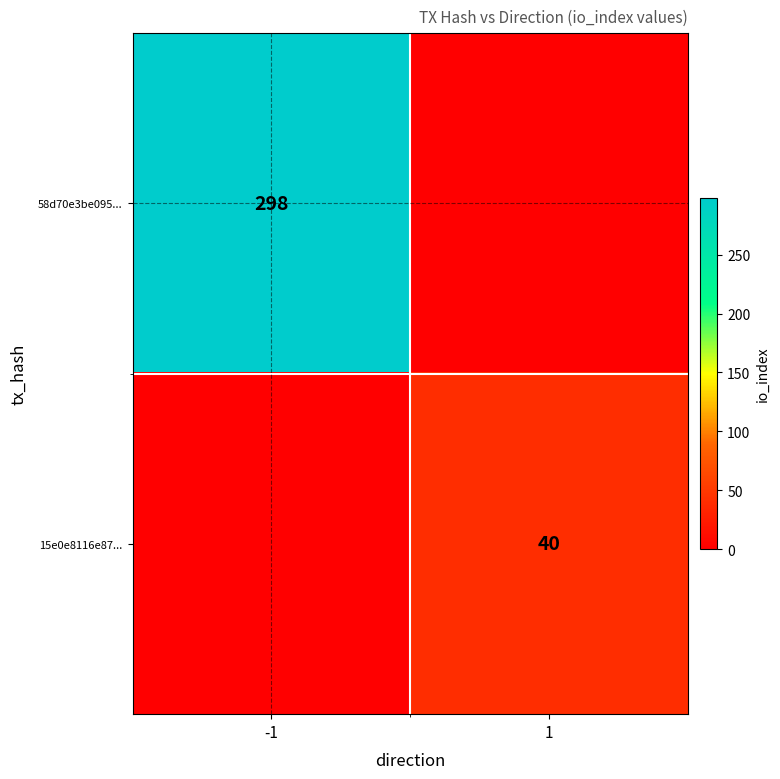

What is the greatest value displayed?

298